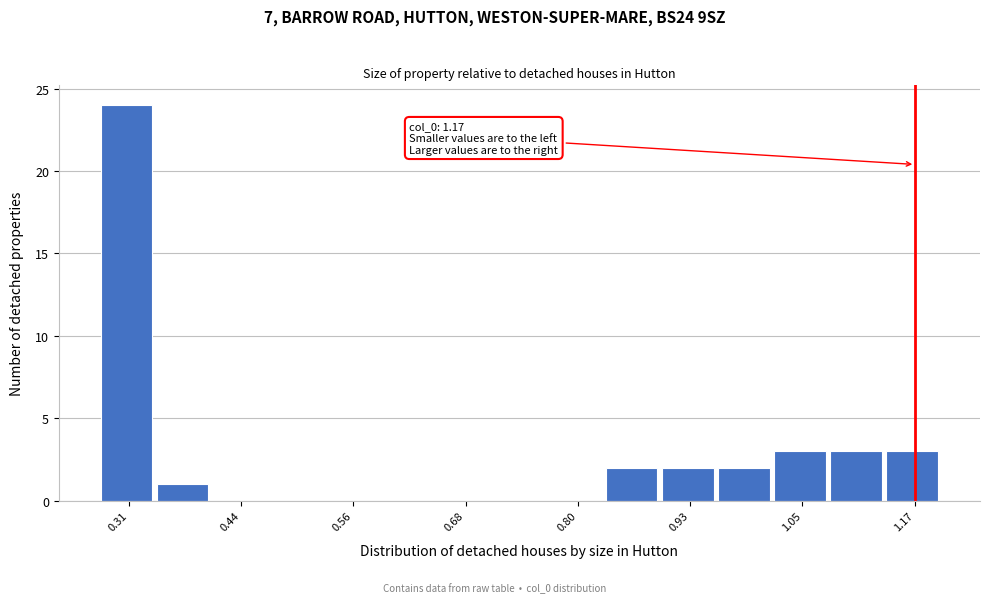

Read against the x-axis, roughly where is the centre of the tallest bar?

0.32